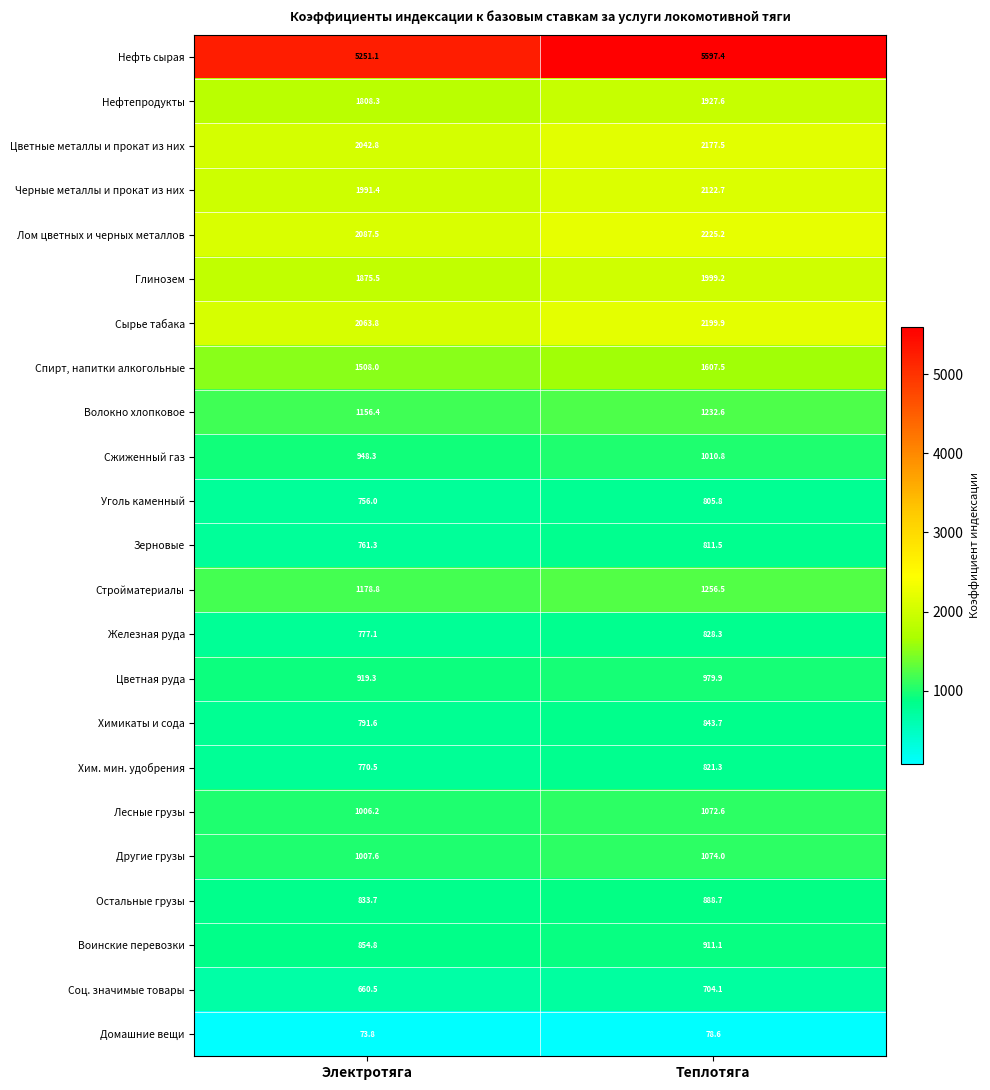

Which series has the widest spread of values?

Нефть сырая